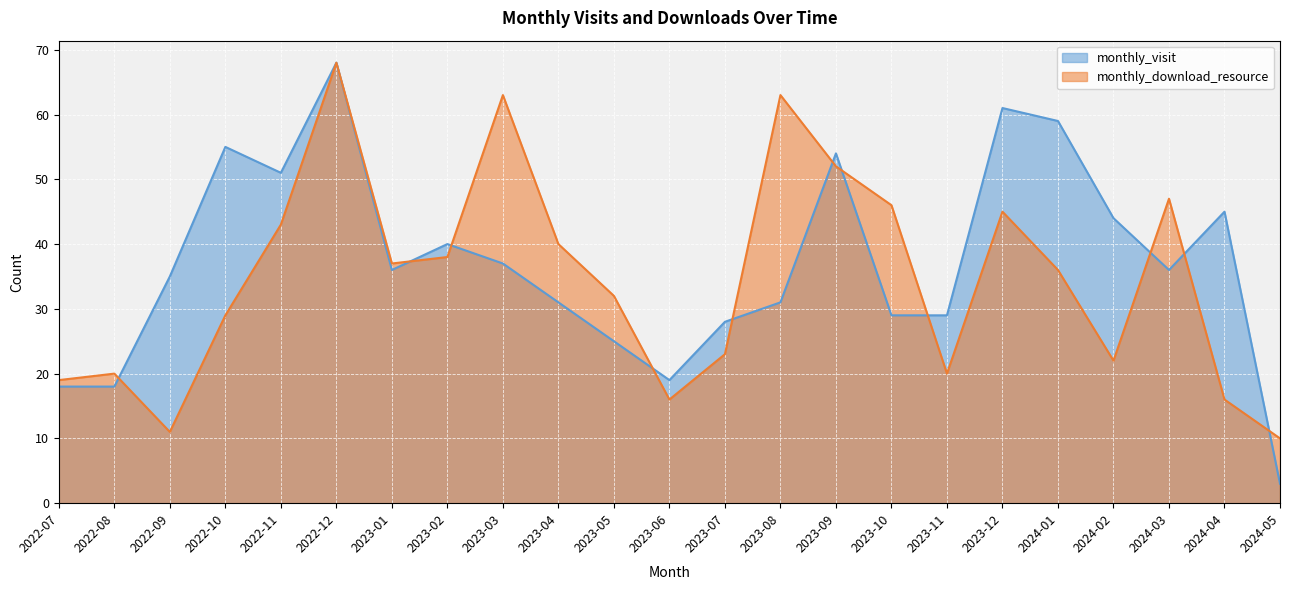

Does the chart display data point markers on the line(s)?

No